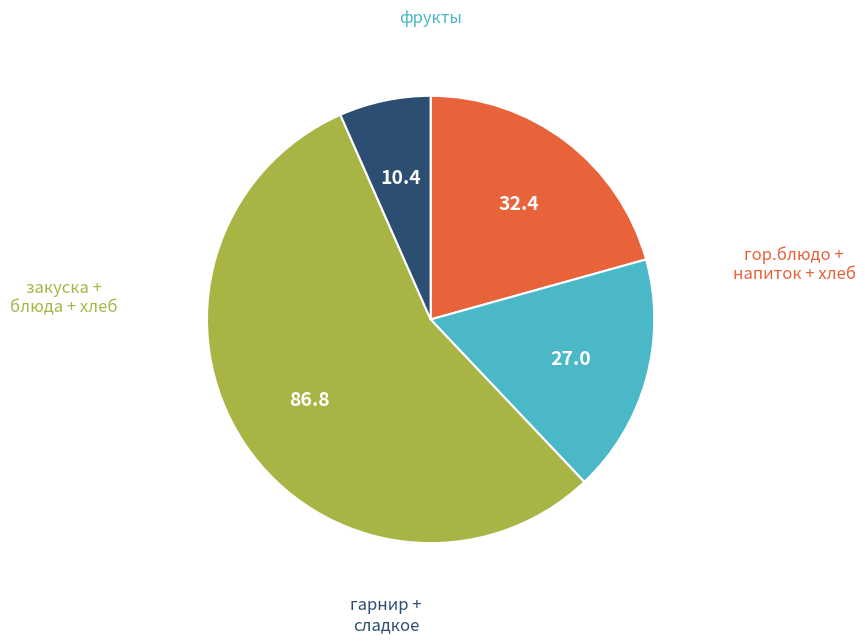

Is there any slice that represents more than half of the pie?

Yes